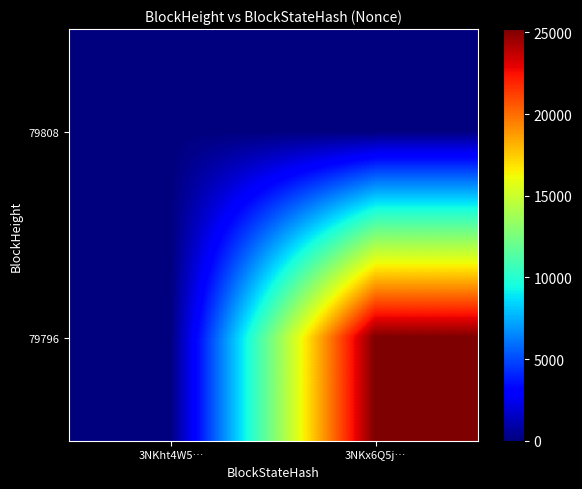

What is the maximum value shown in the chart?

25204